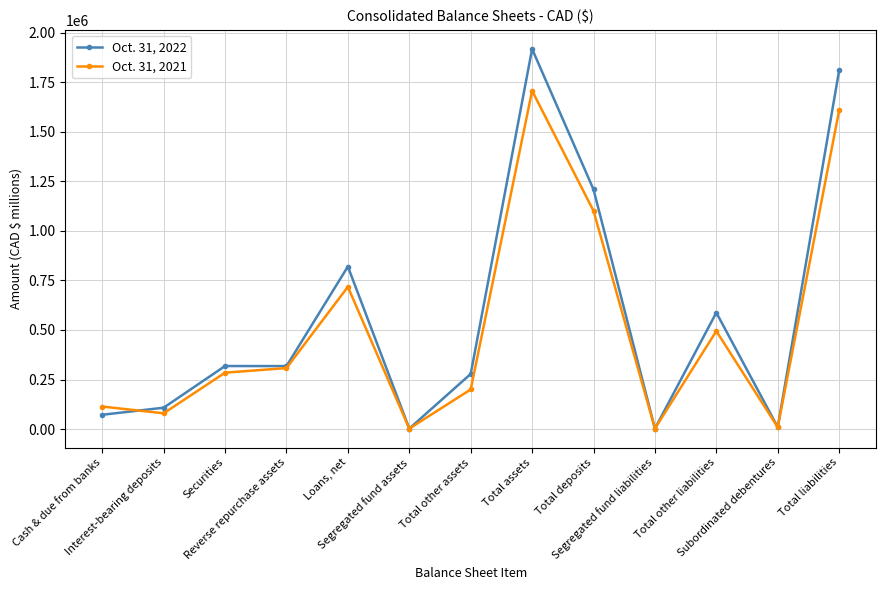

What is the minimum value shown in the chart?

2638